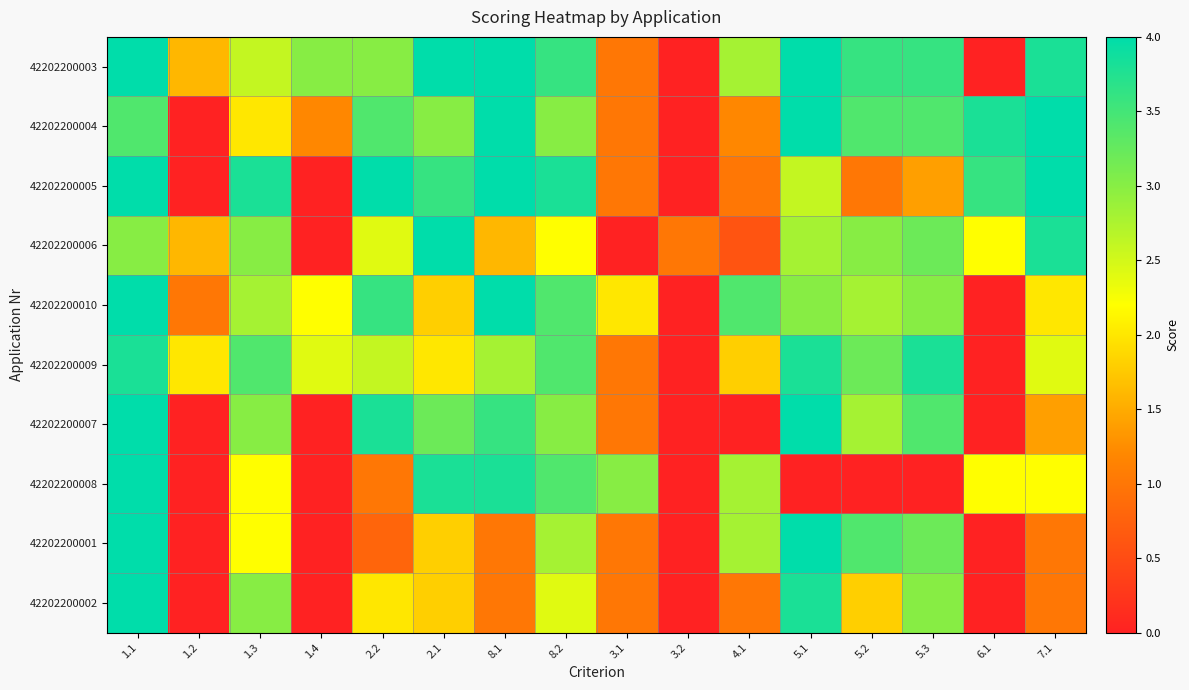

Reading left to right, transcribe all the data shown in this chart.

42202200003: 1.1=4.0	1.2=1.6	1.3=2.6	1.4=3.0	2.2=3.0	2.1=4.0	8.1=4.0	8.2=3.6	3.1=1.0	3.2=0.0	4.1=2.8	5.1=4.0	5.2=3.6	5.3=3.6	6.1=0.0	7.1=3.8
42202200004: 1.1=3.4	1.2=0.0	1.3=2.0	1.4=1.2	2.2=3.4	2.1=3.0	8.1=4.0	8.2=3.0	3.1=1.0	3.2=0.0	4.1=1.2	5.1=4.0	5.2=3.4	5.3=3.4	6.1=3.8	7.1=4.0
42202200005: 1.1=4.0	1.2=0.0	1.3=3.8	1.4=0.0	2.2=4.0	2.1=3.6	8.1=4.0	8.2=3.8	3.1=1.0	3.2=0.0	4.1=1.0	5.1=2.6	5.2=1.0	5.3=1.4	6.1=3.6	7.1=4.0
42202200006: 1.1=3.0	1.2=1.6	1.3=3.0	1.4=0.0	2.2=2.4	2.1=4.0	8.1=1.6	8.2=2.2	3.1=0.0	3.2=1.0	4.1=0.6	5.1=2.8	5.2=3.0	5.3=3.2	6.1=2.2	7.1=3.8
42202200010: 1.1=4.0	1.2=1.0	1.3=2.8	1.4=2.2	2.2=3.6	2.1=1.8	8.1=4.0	8.2=3.4	3.1=2.0	3.2=0.0	4.1=3.4	5.1=3.0	5.2=2.8	5.3=3.0	6.1=0.0	7.1=2.0
42202200009: 1.1=3.8	1.2=2.0	1.3=3.4	1.4=2.4	2.2=2.6	2.1=2.0	8.1=2.8	8.2=3.4	3.1=1.0	3.2=0.0	4.1=1.8	5.1=3.8	5.2=3.2	5.3=3.8	6.1=0.0	7.1=2.4
42202200007: 1.1=4.0	1.2=0.0	1.3=3.0	1.4=0.0	2.2=3.8	2.1=3.2	8.1=3.6	8.2=3.0	3.1=1.0	3.2=0.0	4.1=0.0	5.1=4.0	5.2=2.8	5.3=3.4	6.1=0.0	7.1=1.4
42202200008: 1.1=4.0	1.2=0.0	1.3=2.2	1.4=0.0	2.2=1.0	2.1=3.8	8.1=3.8	8.2=3.4	3.1=3.0	3.2=0.0	4.1=2.8	5.1=0.0	5.2=0.0	5.3=0.0	6.1=2.2	7.1=2.2
42202200001: 1.1=4.0	1.2=0.0	1.3=2.2	1.4=0.0	2.2=0.8	2.1=1.8	8.1=1.0	8.2=2.8	3.1=1.0	3.2=0.0	4.1=2.8	5.1=4.0	5.2=3.4	5.3=3.2	6.1=0.0	7.1=1.0
42202200002: 1.1=4.0	1.2=0.0	1.3=3.0	1.4=0.0	2.2=2.0	2.1=1.8	8.1=1.0	8.2=2.4	3.1=1.0	3.2=0.0	4.1=1.0	5.1=3.8	5.2=1.8	5.3=3.0	6.1=0.0	7.1=1.0